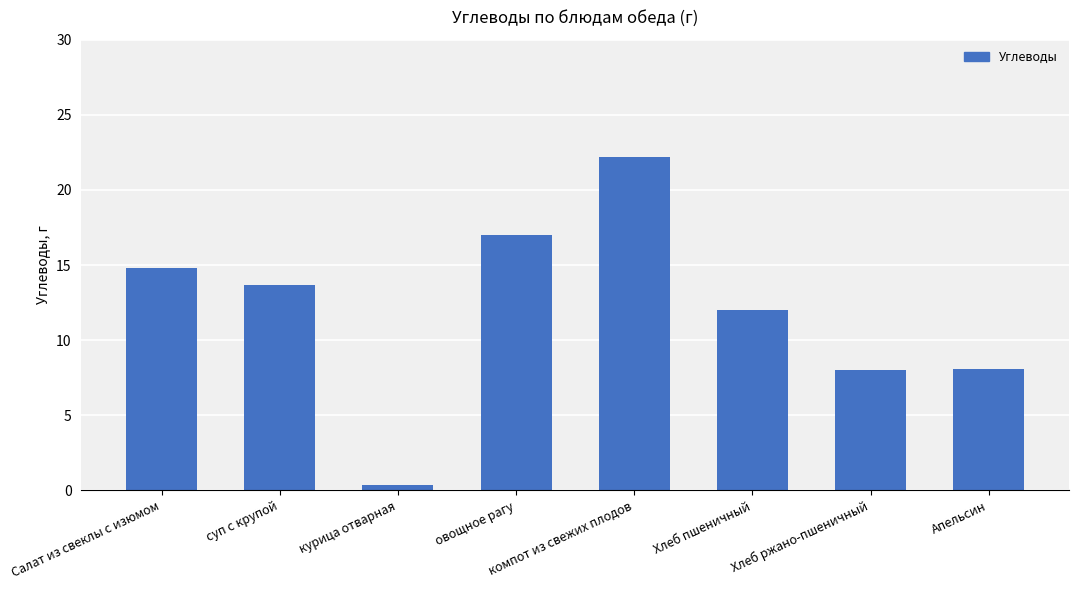

What is the change in value from Салат из свеклы с изюмом to компот из свежих плодов?

+7.4